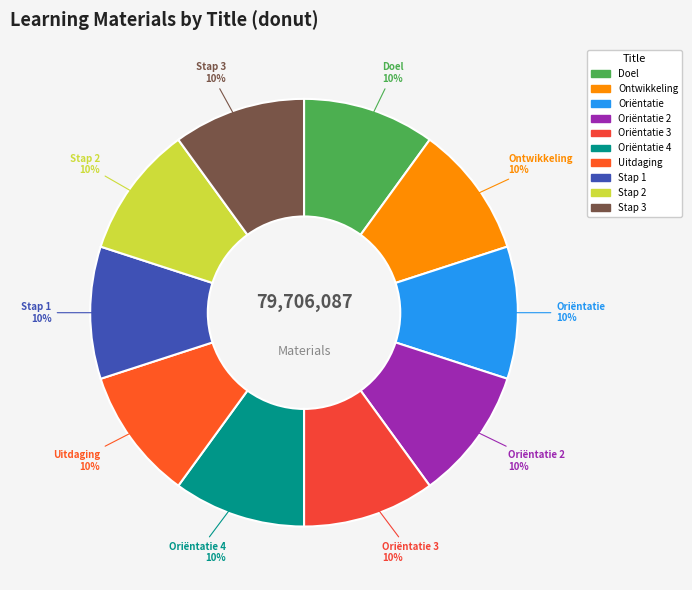

How many segments does this pie chart have?

10